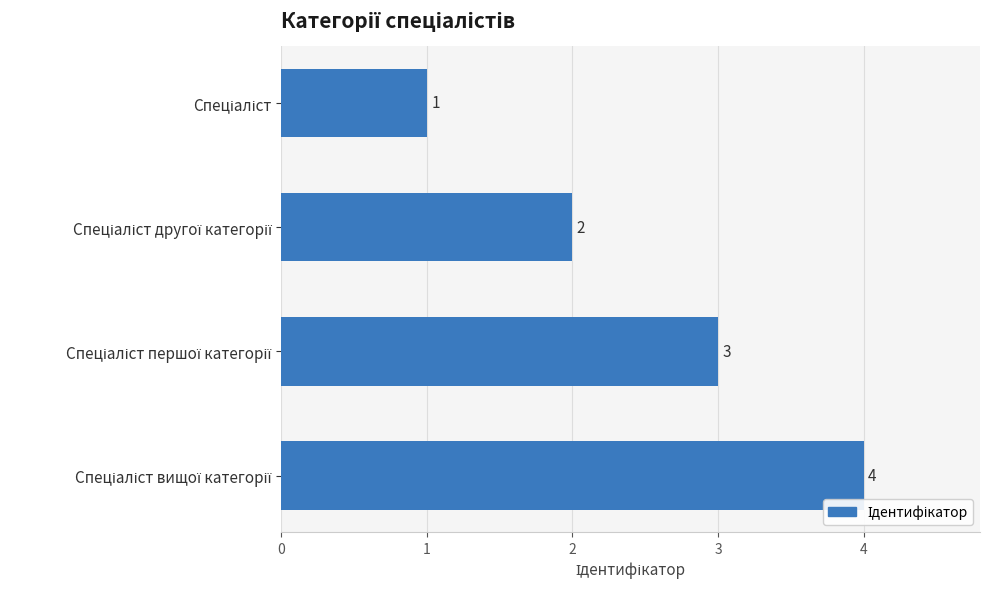

Are the bars grouped side by side (vs. stacked)?

No